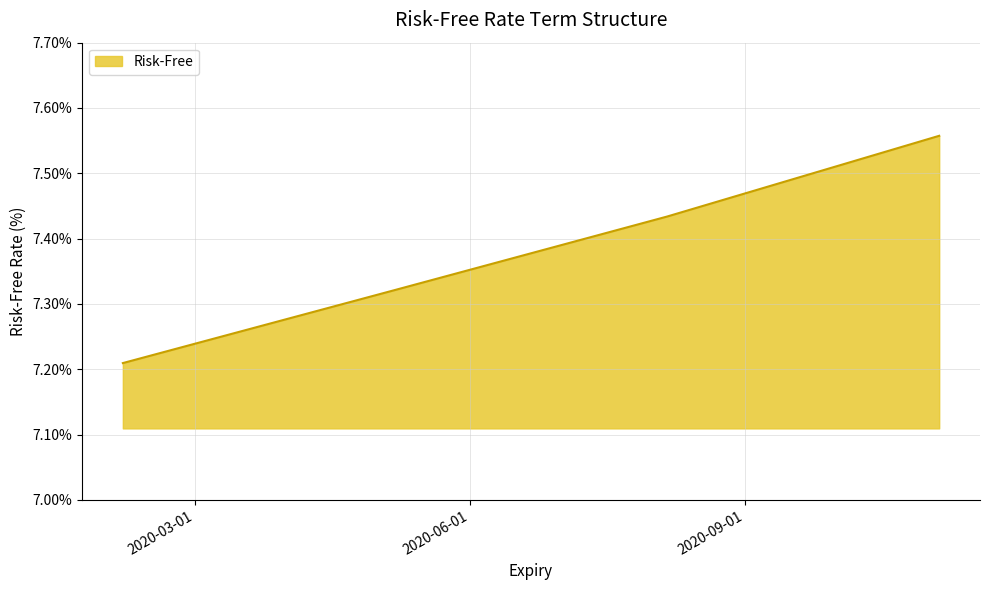

How many values are between 7 and 8?

4